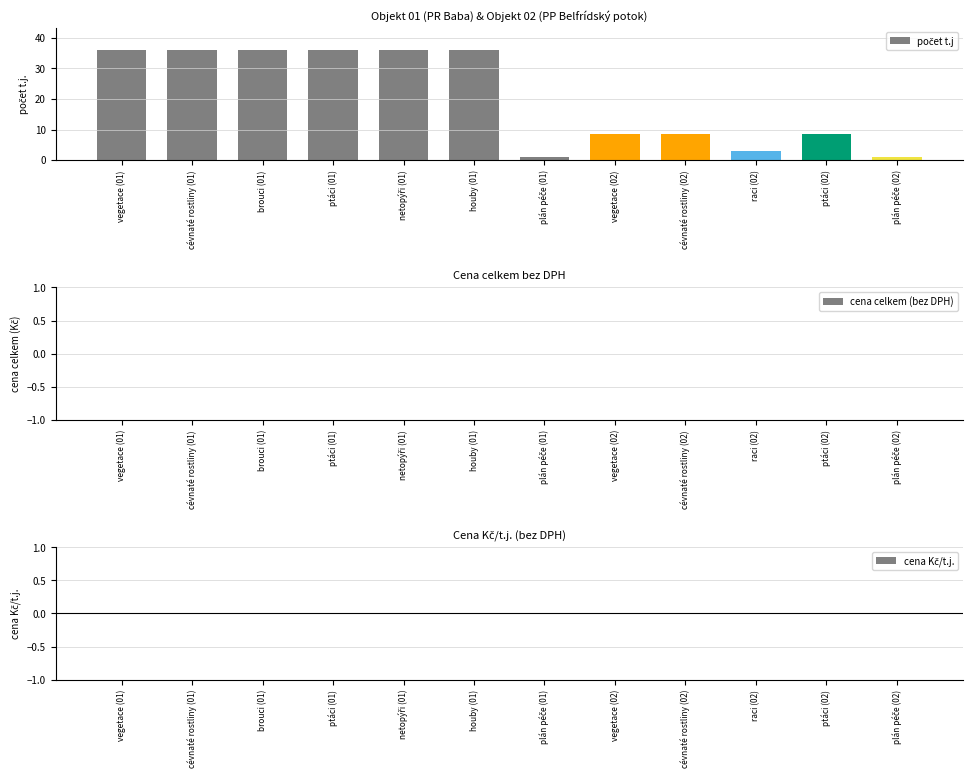

Reading left to right, transcribe all the data shown in this chart.

36.2	36.2	36.2	36.2	36.2	36.2	1.0	8.7	8.7	3.0	8.7	1.0